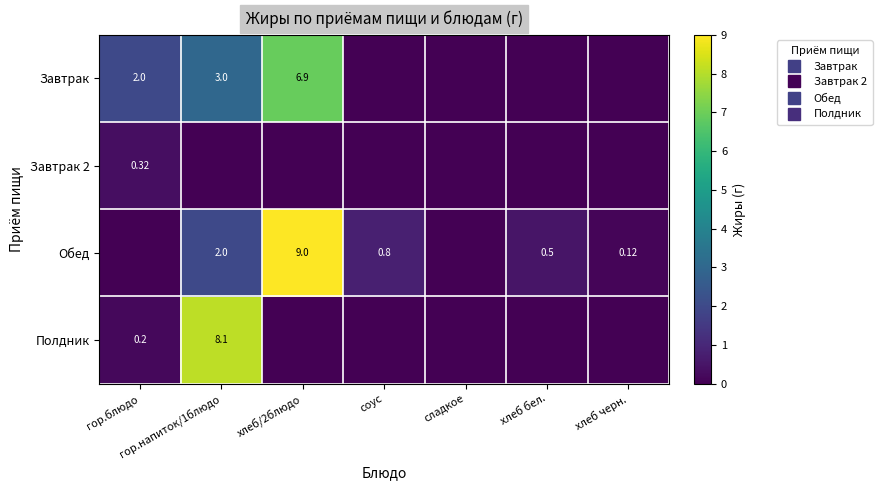

The Завтрак 2 series shows 0.0 at гор.напиток/1блюдо. True or false?

True